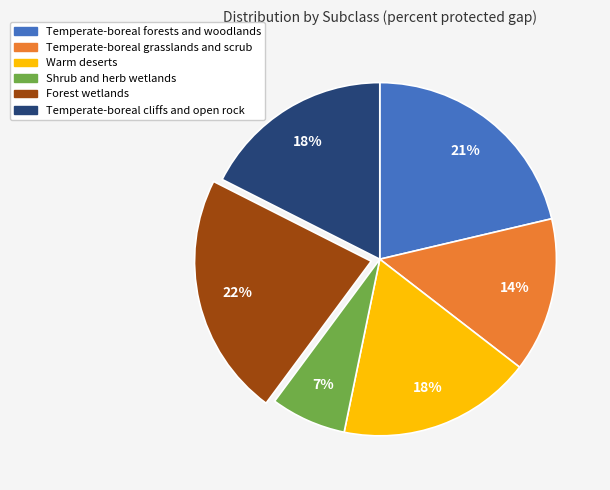

To the nearest percent, what is the difference between the Temperate-boreal forests and woodlands and Temperate-boreal grasslands and scrub slice percentages?

7%